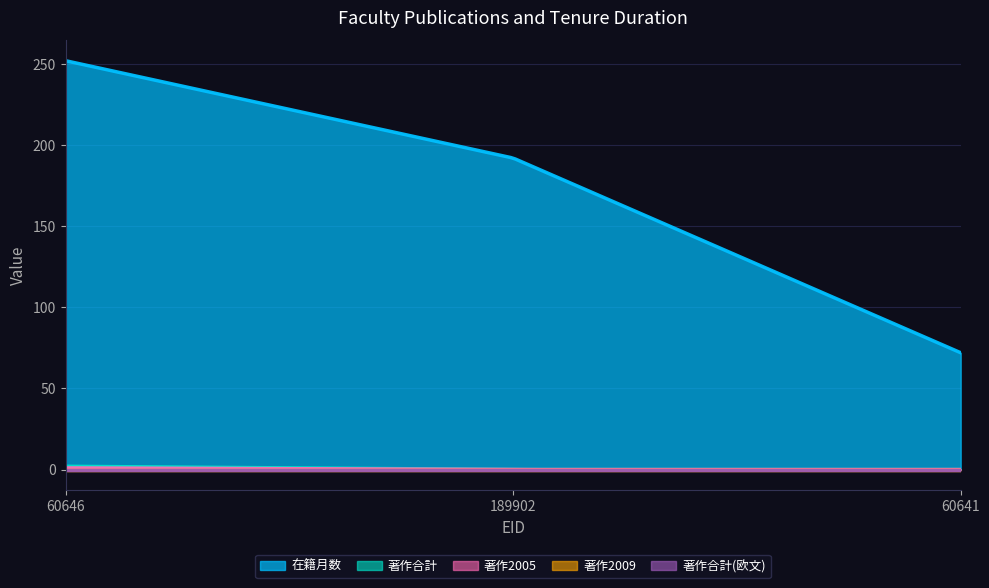

What are all the series names shown in the legend?

在籍月数, 著作合計, 著作2009, 著作2005, 著作合計(欧文)